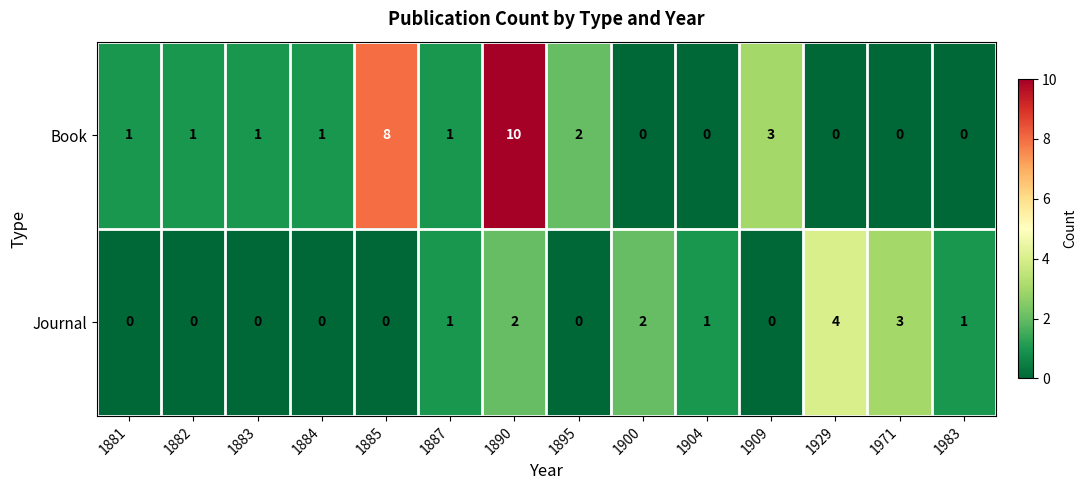

True or false: Book has a value of 0 at 1971.

True